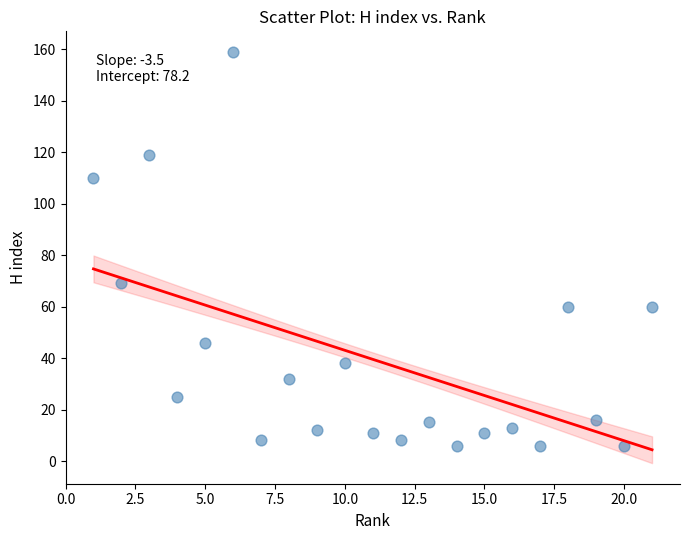

What is the range of Y values (max minus min)?

153